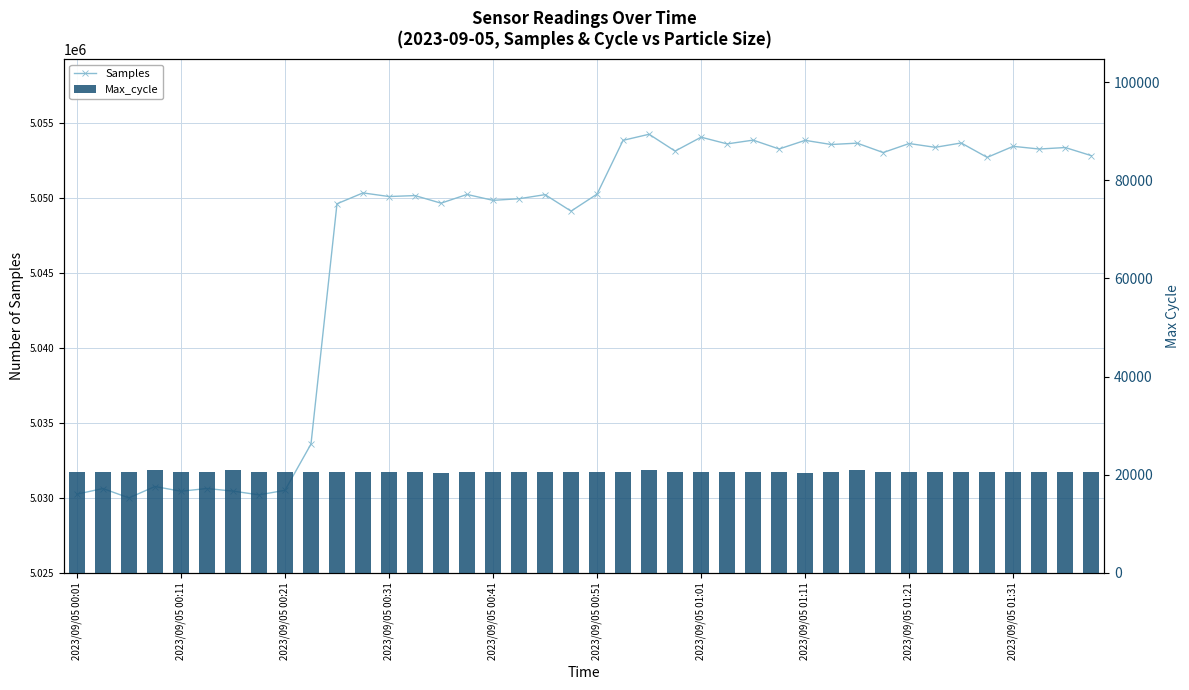

Between 2023/09/05 00:51 and 22, which series saw the biggest shift?

Samples